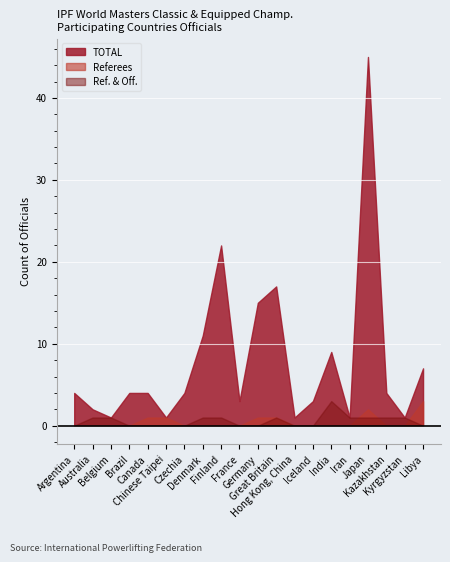

True or false: Referees and TOTAL intersect in this chart.

False